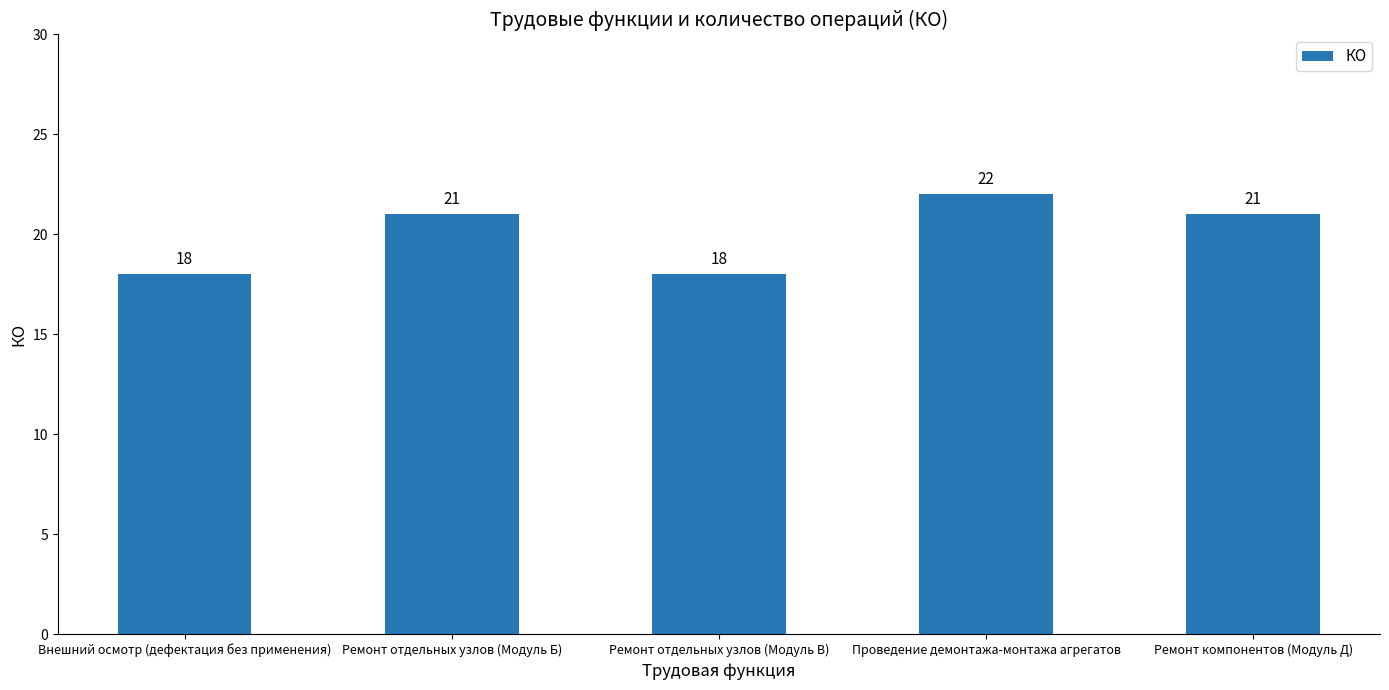

Reading right to left, transcribe all the data shown in this chart.

Ремонт компонентов (Модуль Д)=21	Проведение демонтажа-монтажа агрегатов=22	Ремонт отдельных узлов (Модуль В)=18	Ремонт отдельных узлов (Модуль Б)=21	Внешний осмотр (дефектация без применения)=18